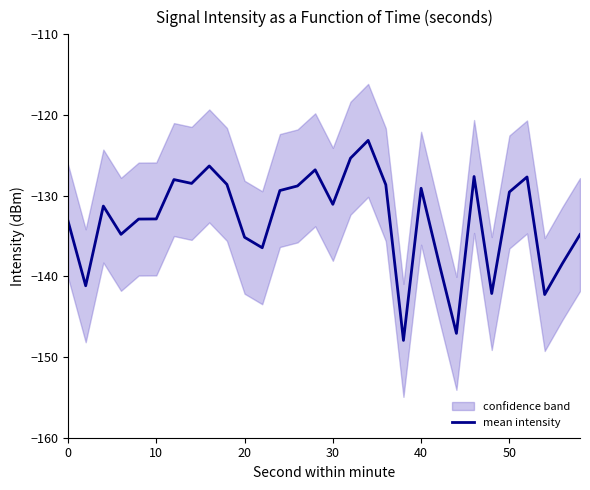

True or false: mean intensity has a value of -218.3 at 10.

False